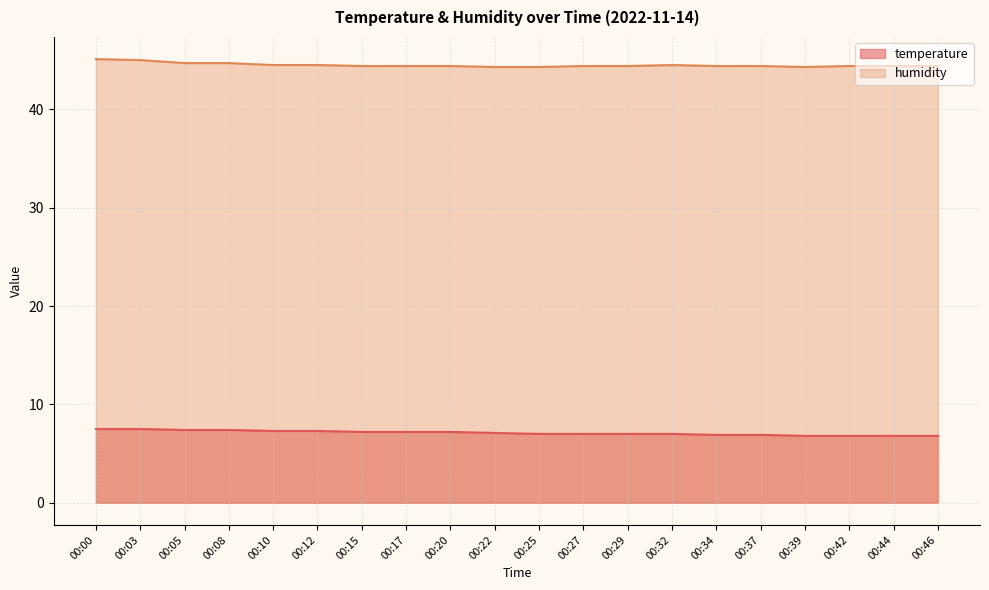

What is the sum of the temperature values at 00:29 and 00:08?

14.4